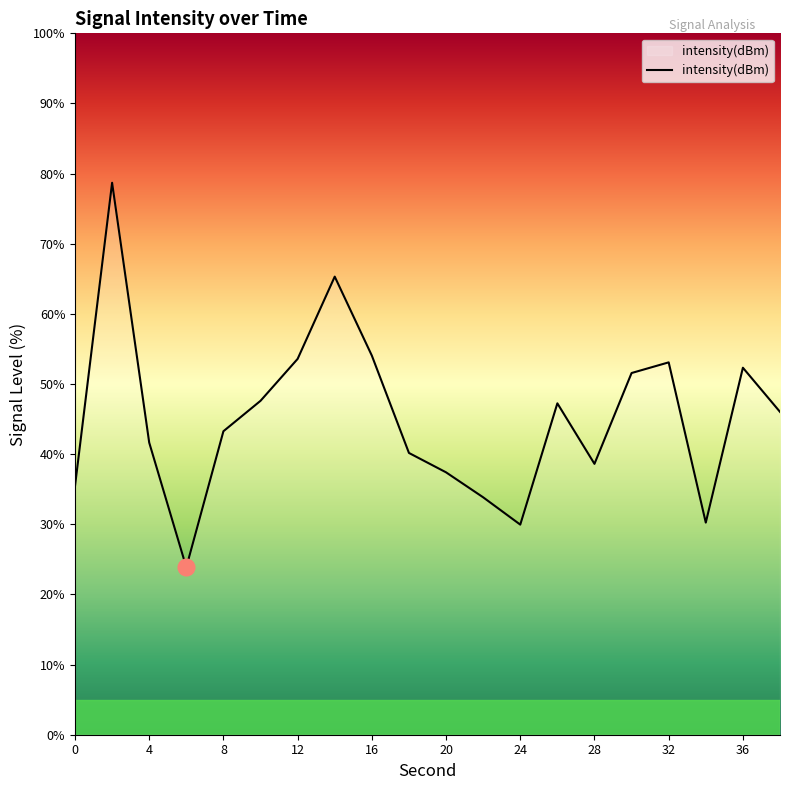

What is the greatest value displayed?

78.7